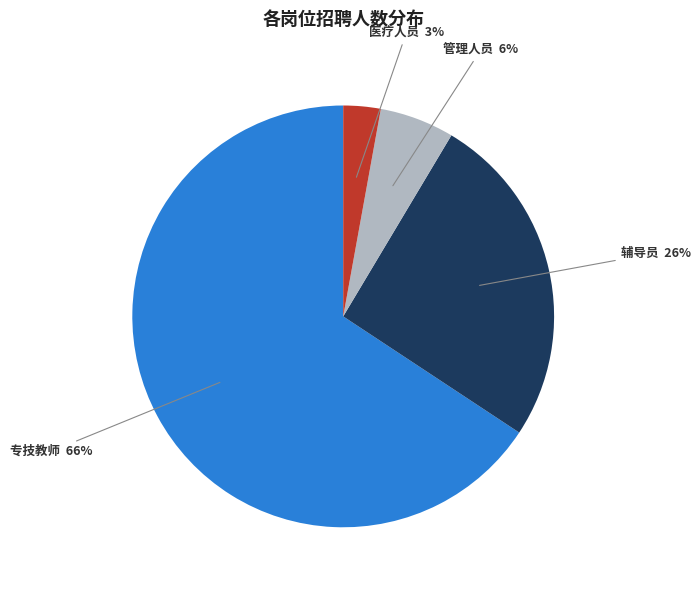

Count the number of slices in the pie.

4